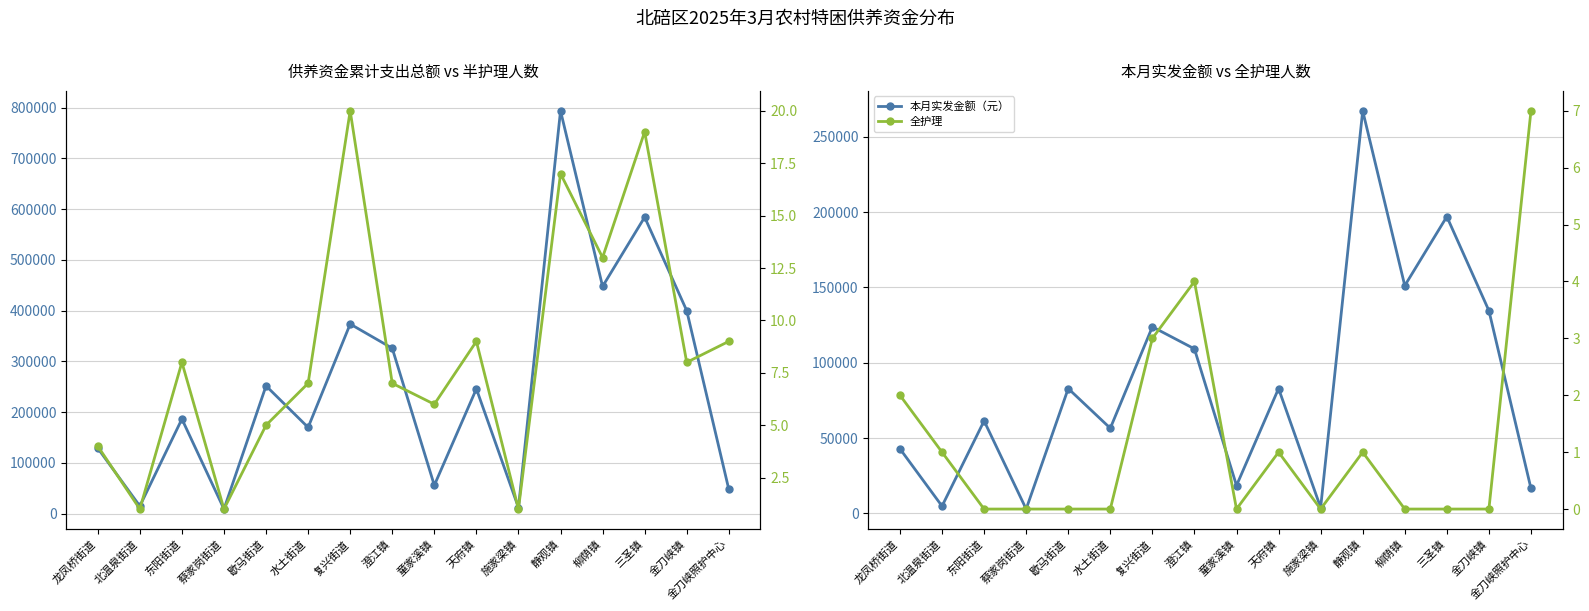

How many interior local peaks does the 全护理 series have?

3